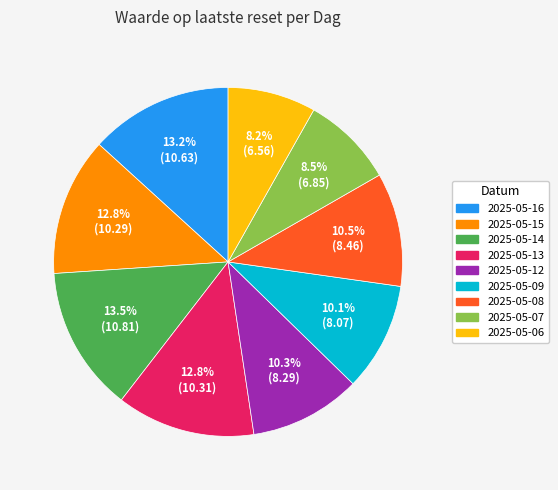

What is the ratio of the value at 2025-05-09 to the value at 2025-05-12?

1.0